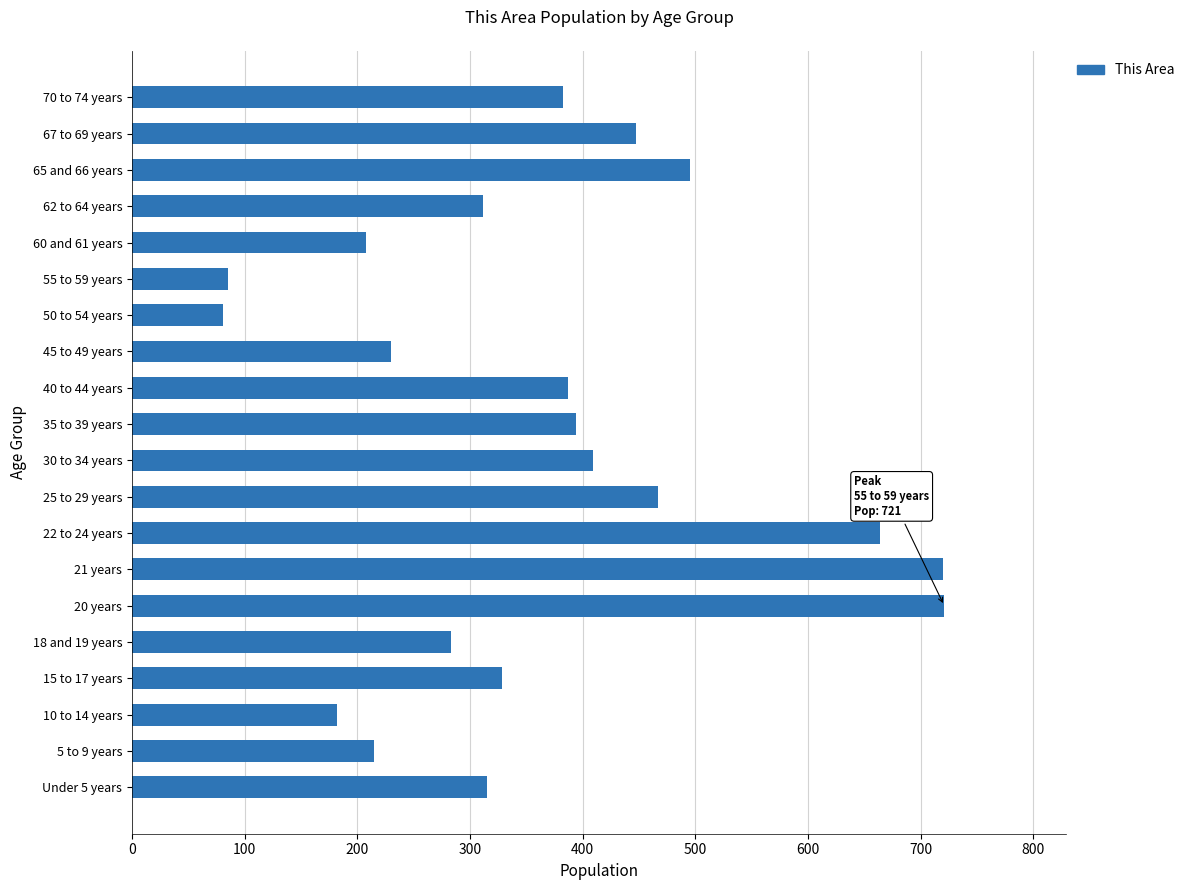

What is the value of the 20th bar from the top?

315